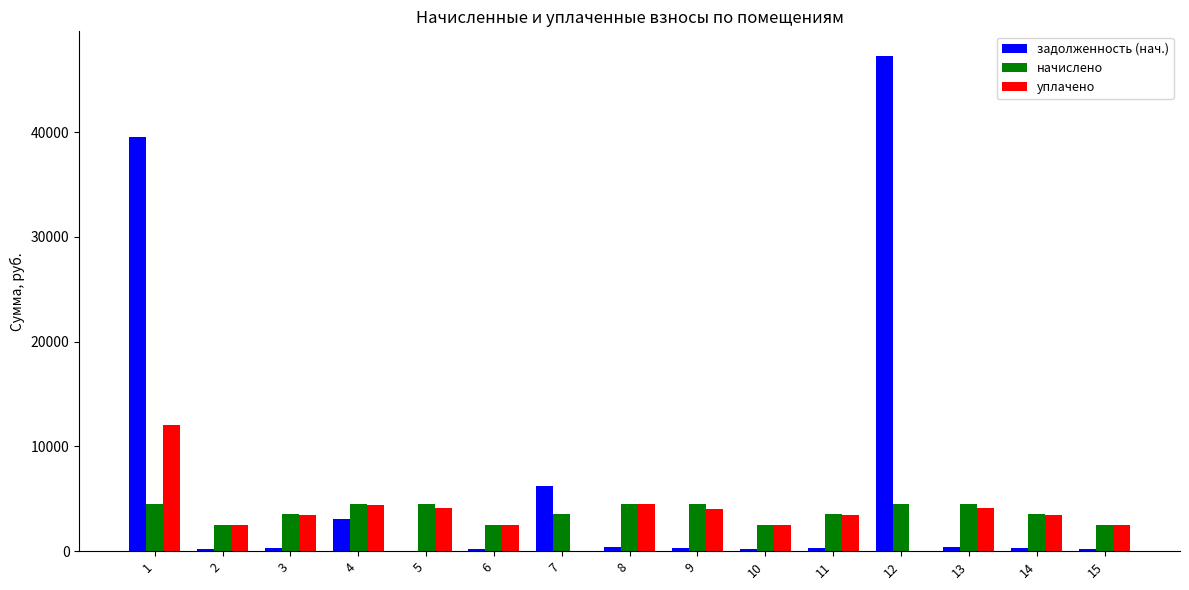

Which series changed the most between 1 and 14?

задолженность (нач.)